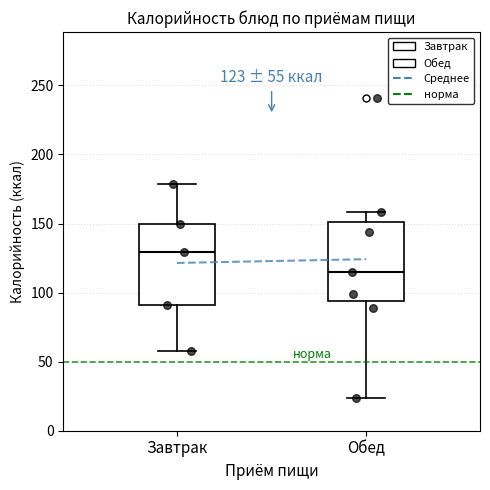

Which box has the lowest median line?

Обед